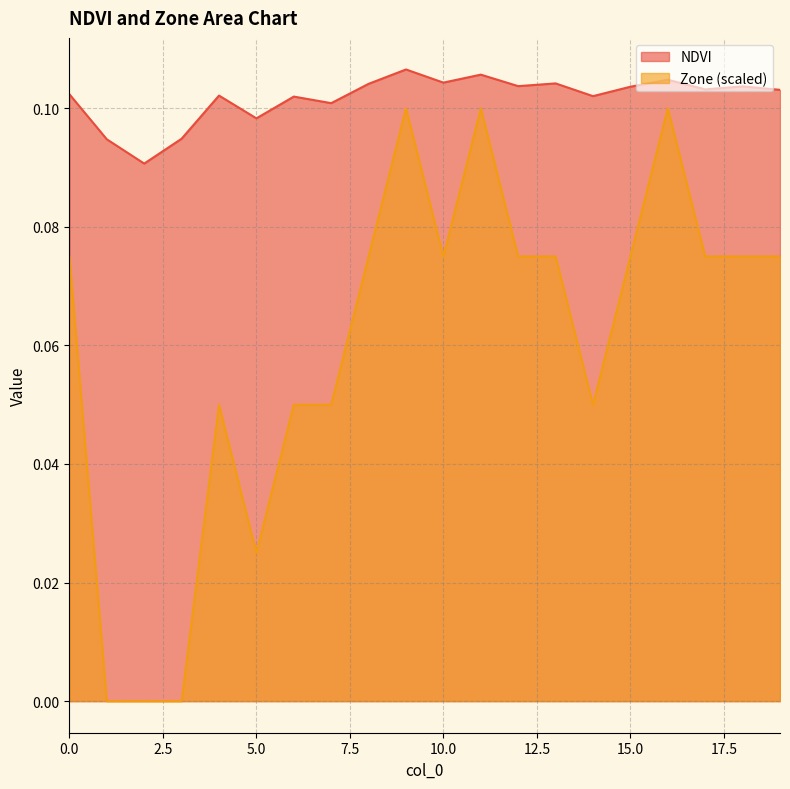

True or false: NDVI and Zone intersect in this chart.

False